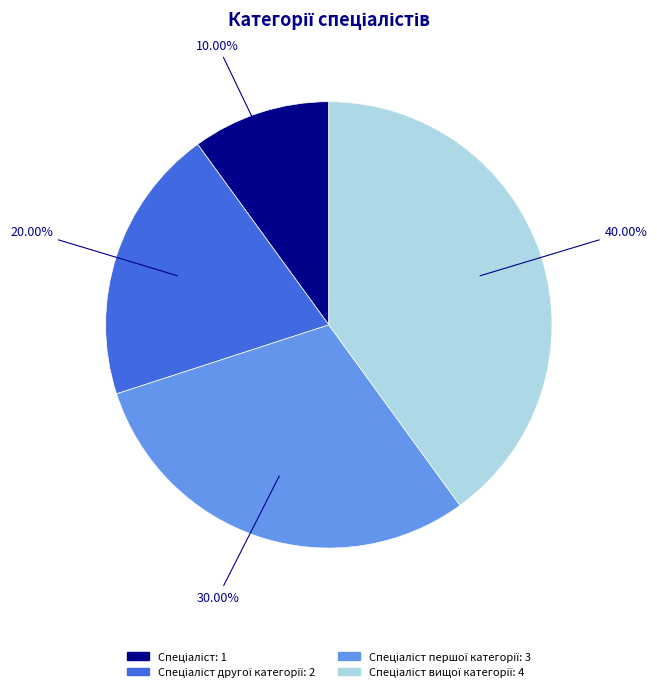

Does any single category account for the majority?

No